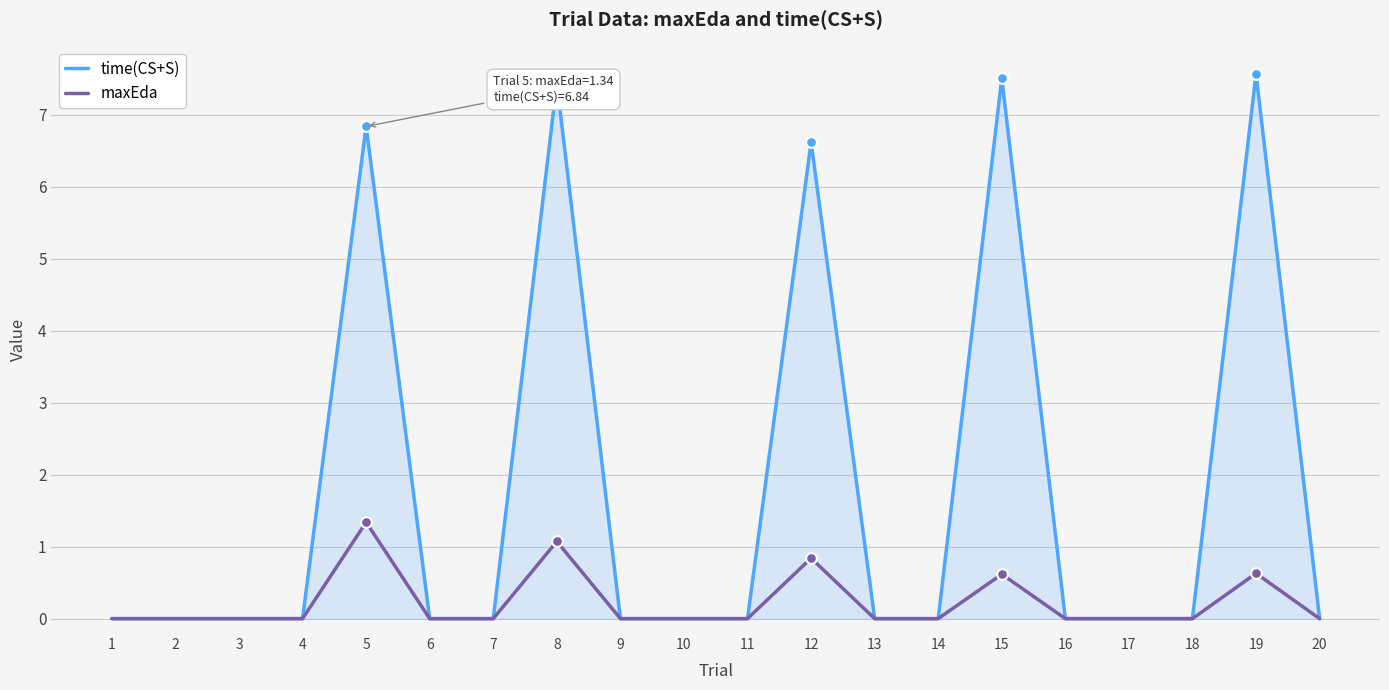

Which series has the largest range (max minus min)?

time(CS+S)